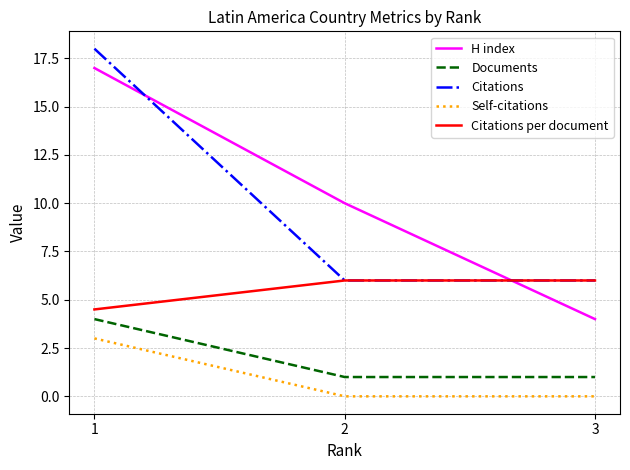

At how many categories does at least one series exceed 16?

1